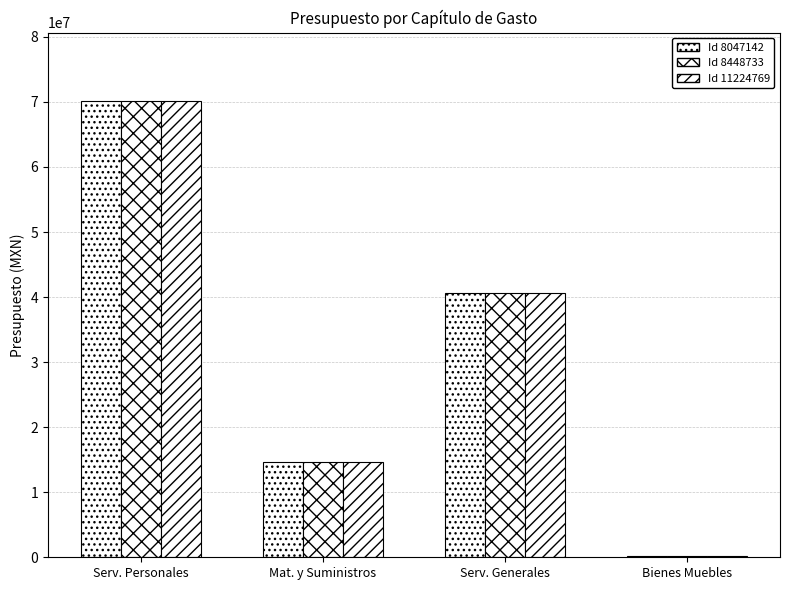

At how many categories does at least one series exceed 28499799?

2